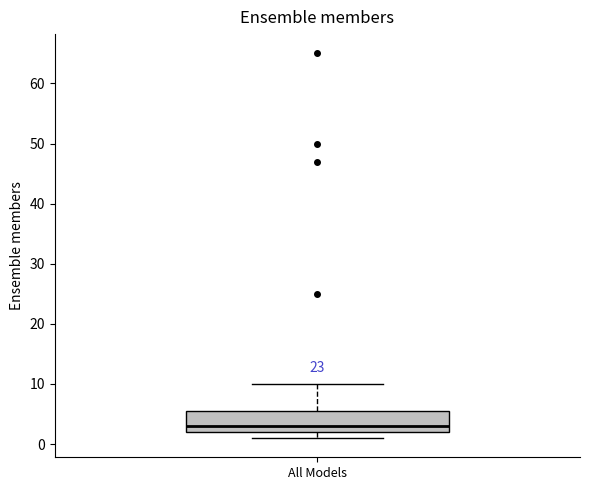

Transcribe this box plot: give where the median line is, the range the box spans, and where the two whiskers end, as read against the y-axis. The values are not printed on the chart, so give them approximately, as read against the axis.

median 3, box 2 to 6, whiskers 1 to 10